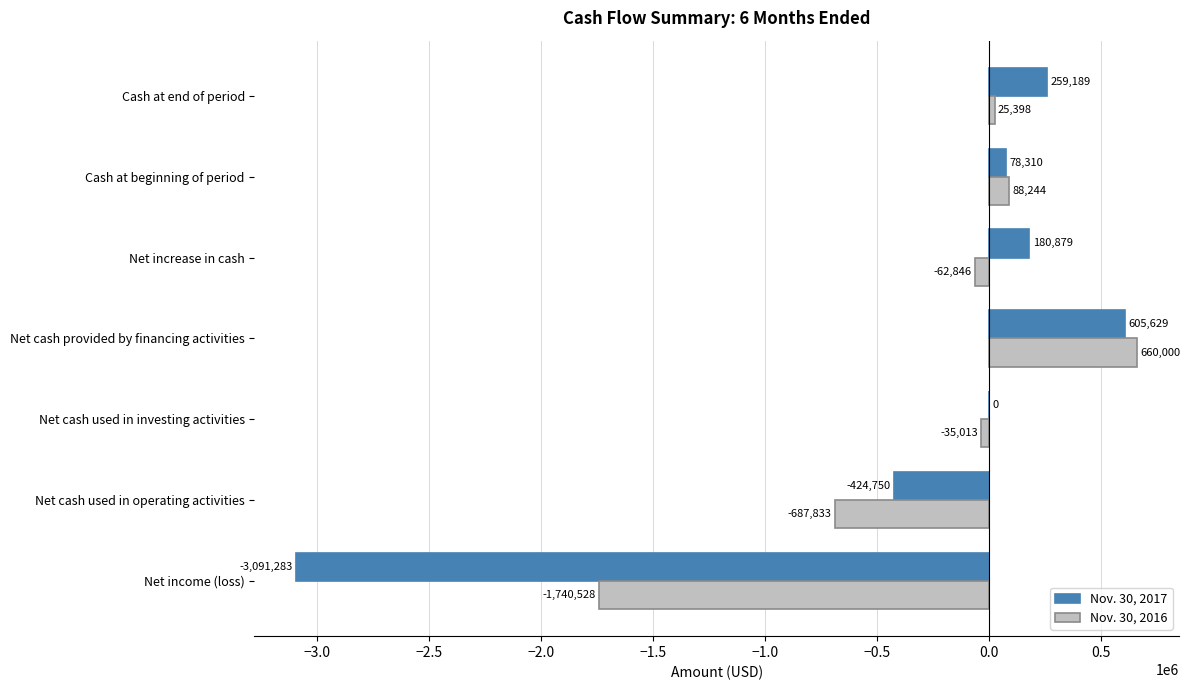

Which series has the largest range (max minus min)?

Nov. 30, 2017